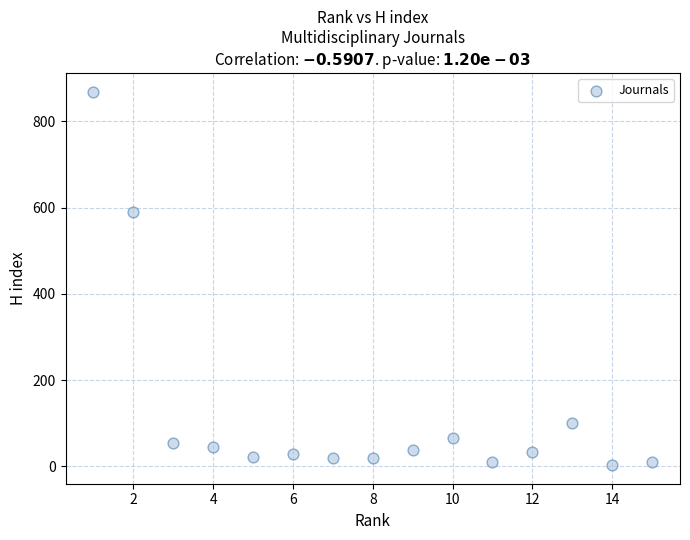

What is the range of X values (max minus min)?

14